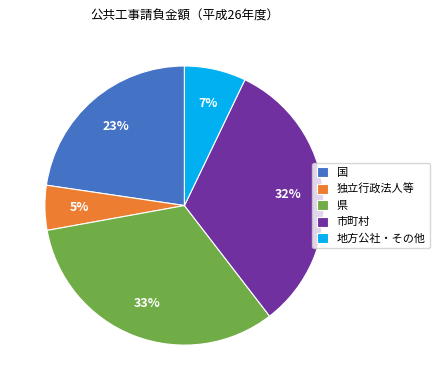

True or false: 県 accounts for 42% of the total.

False